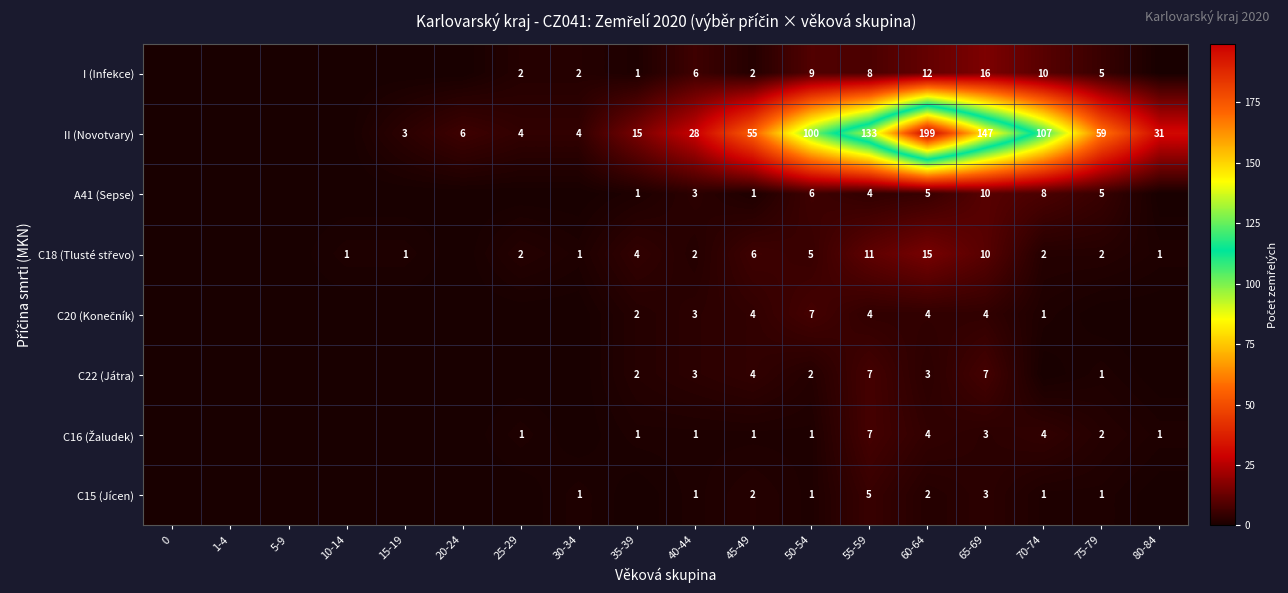

Is it true that I (Infekce) equals 1 at 35-39?

True